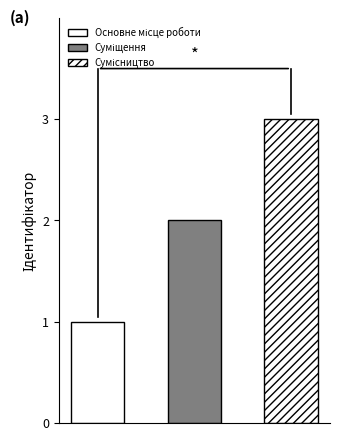

At which label is the value closest to 2?

Суміщення